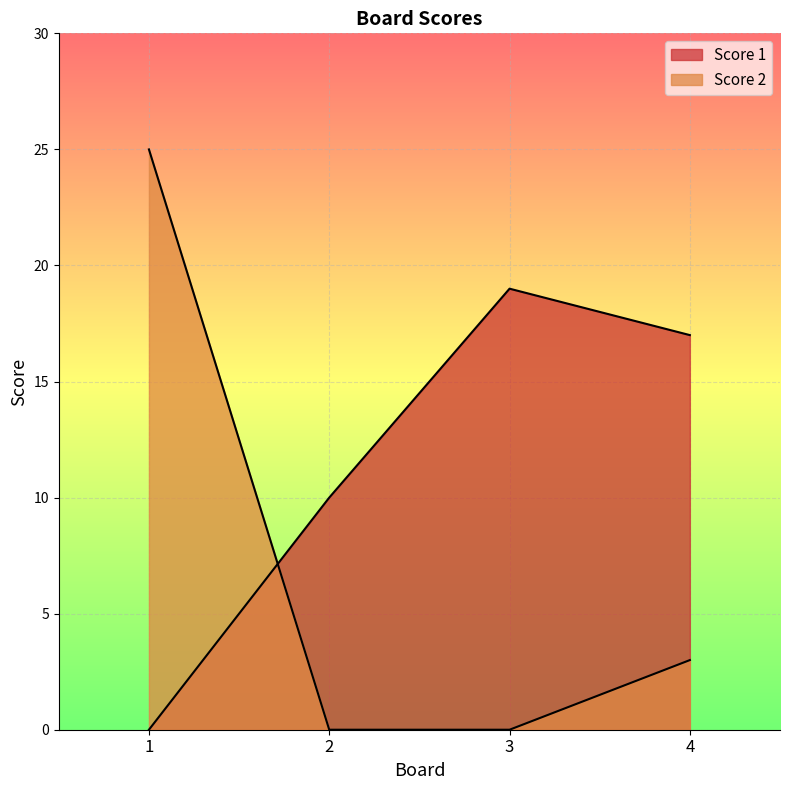

What is the sum of all Score 1 values?

46